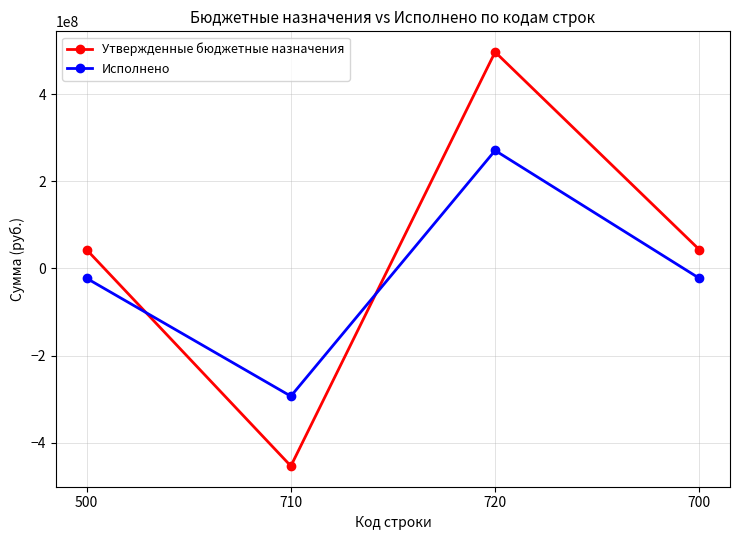

List the series in order of their overall mean, highest first.

Утвержденные бюджетные назначения, Исполнено